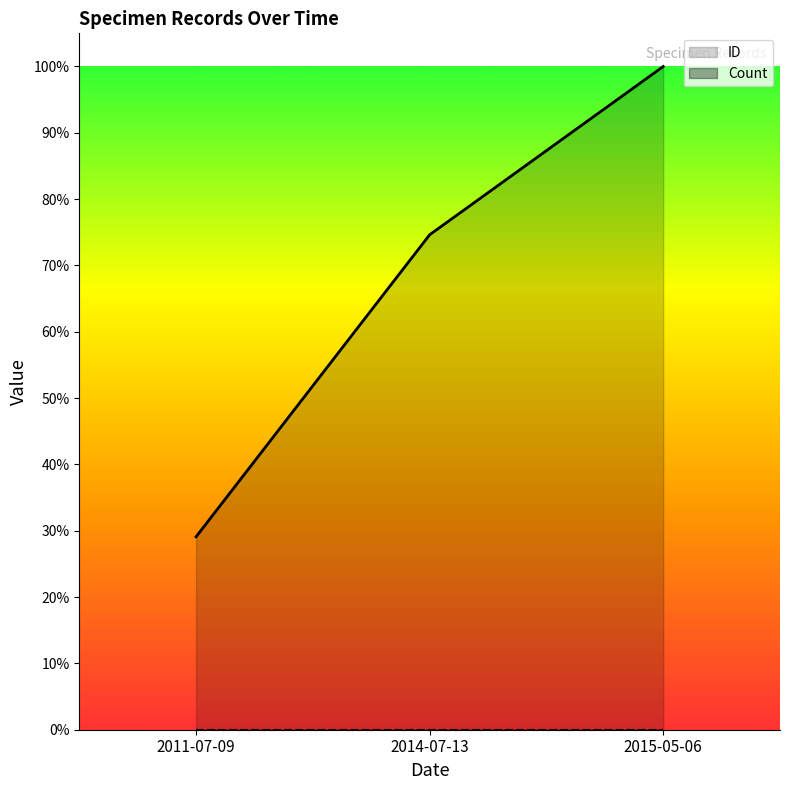

List the labels in order of value, largest first.

2015-05-06, 2014-07-13, 2011-07-09